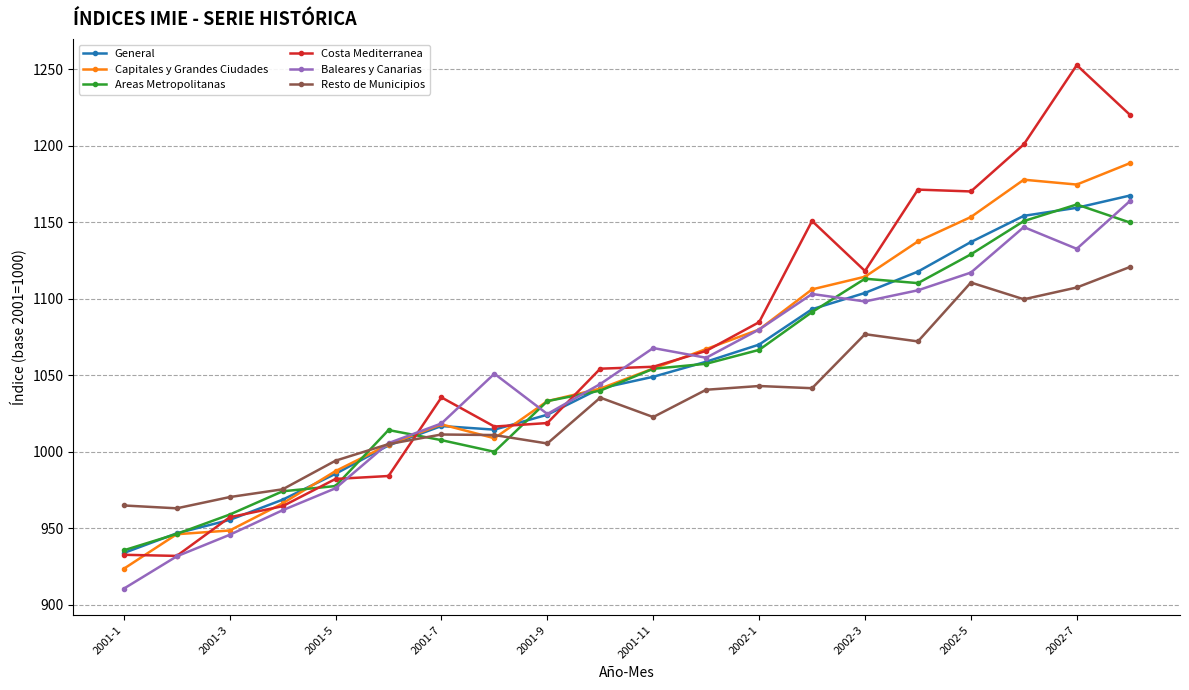

True or false: Costa Mediterranea and Resto de Municipios intersect in this chart.

True